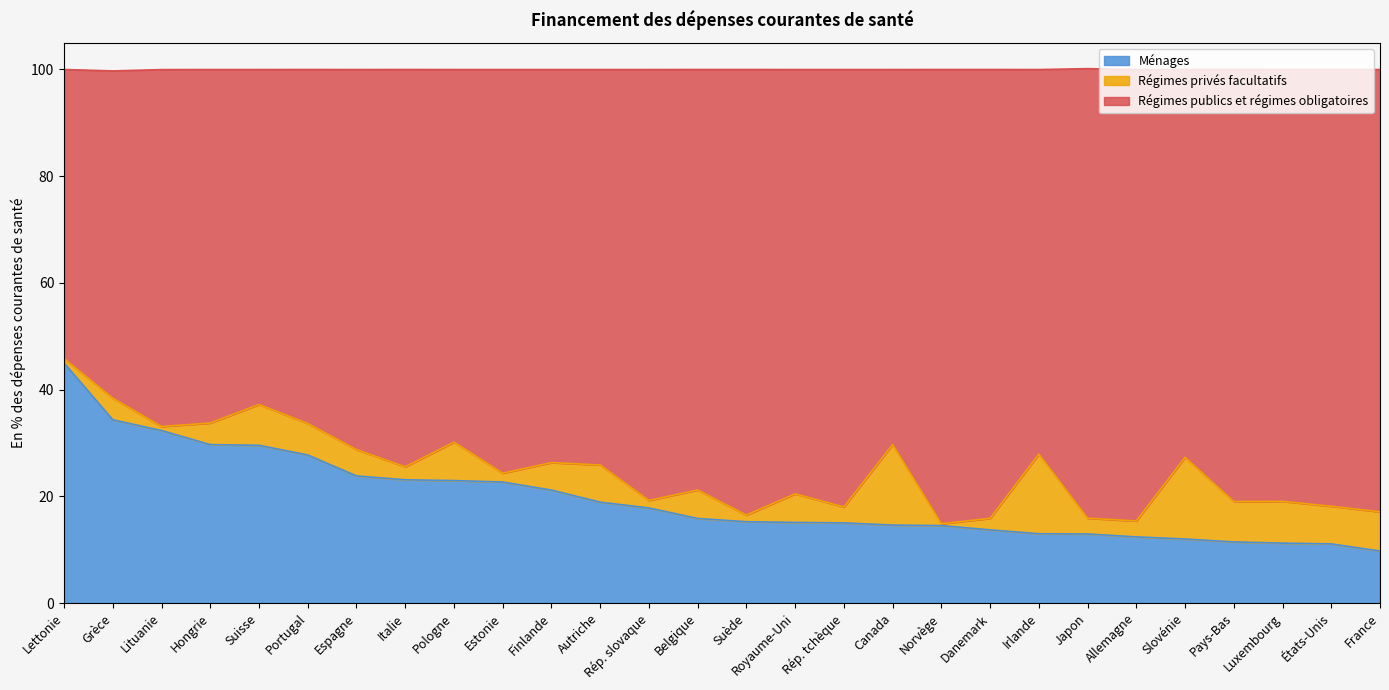

True or false: Régimes publics et régimes obligatoires and Ménages cross at least once.

False